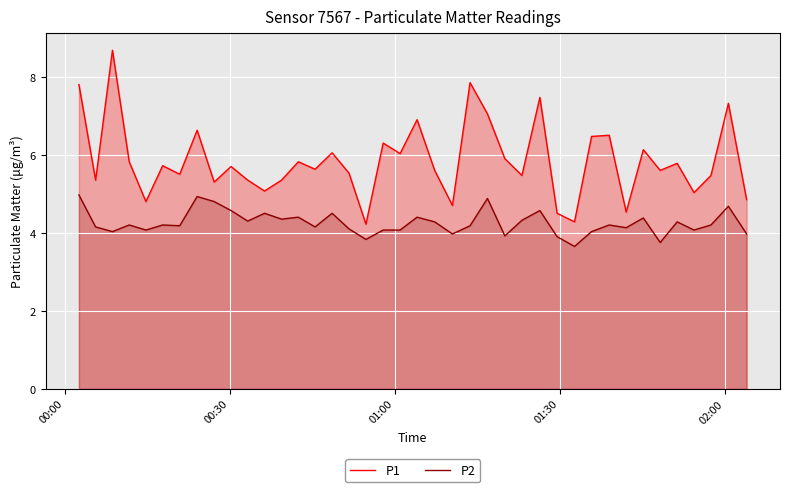

Rank the series by their maximum value, from highest to lowest.

P1, P2